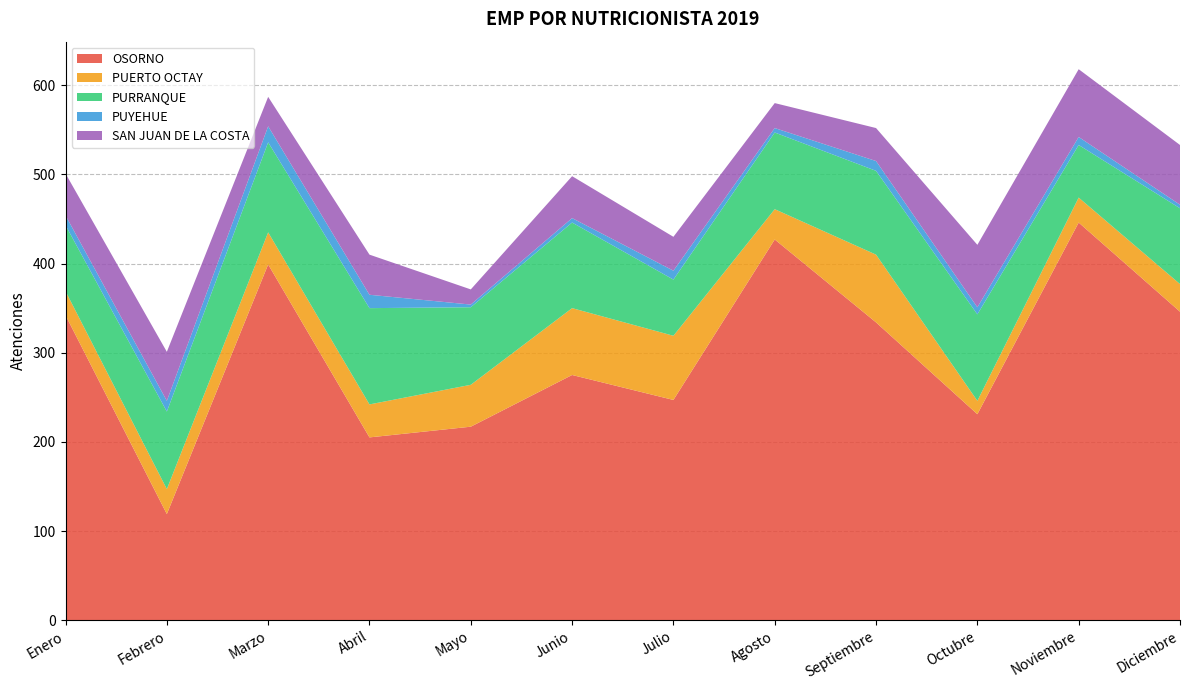

Reading right to left, what are all the values shown in this chart?

OSORNO: Diciembre=346	Noviembre=446	Octubre=231	Septiembre=334	Agosto=427	Julio=247	Junio=275	Mayo=217	Abril=205	Marzo=399	Febrero=119	Enero=342
PUERTO OCTAY: Diciembre=31	Noviembre=28	Octubre=15	Septiembre=76	Agosto=34	Julio=72	Junio=75	Mayo=47	Abril=37	Marzo=36	Febrero=28	Enero=27
PURRANQUE: Diciembre=85	Noviembre=59	Octubre=97	Septiembre=94	Agosto=86	Julio=63	Junio=96	Mayo=87	Abril=108	Marzo=101	Febrero=87	Enero=74
PUYEHUE: Diciembre=4	Noviembre=9	Octubre=8	Septiembre=11	Agosto=5	Julio=10	Junio=5	Mayo=3	Abril=15	Marzo=18	Febrero=12	Enero=11
SAN JUAN DE LA COSTA: Diciembre=67	Noviembre=76	Octubre=70	Septiembre=37	Agosto=28	Julio=38	Junio=47	Mayo=17	Abril=45	Marzo=33	Febrero=55	Enero=47